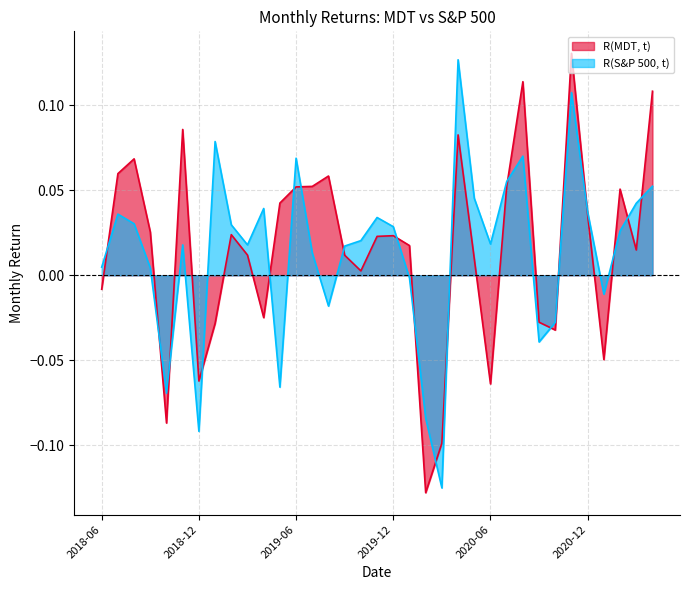

What is the sum of all R(S&P 500, t) values?

0.5